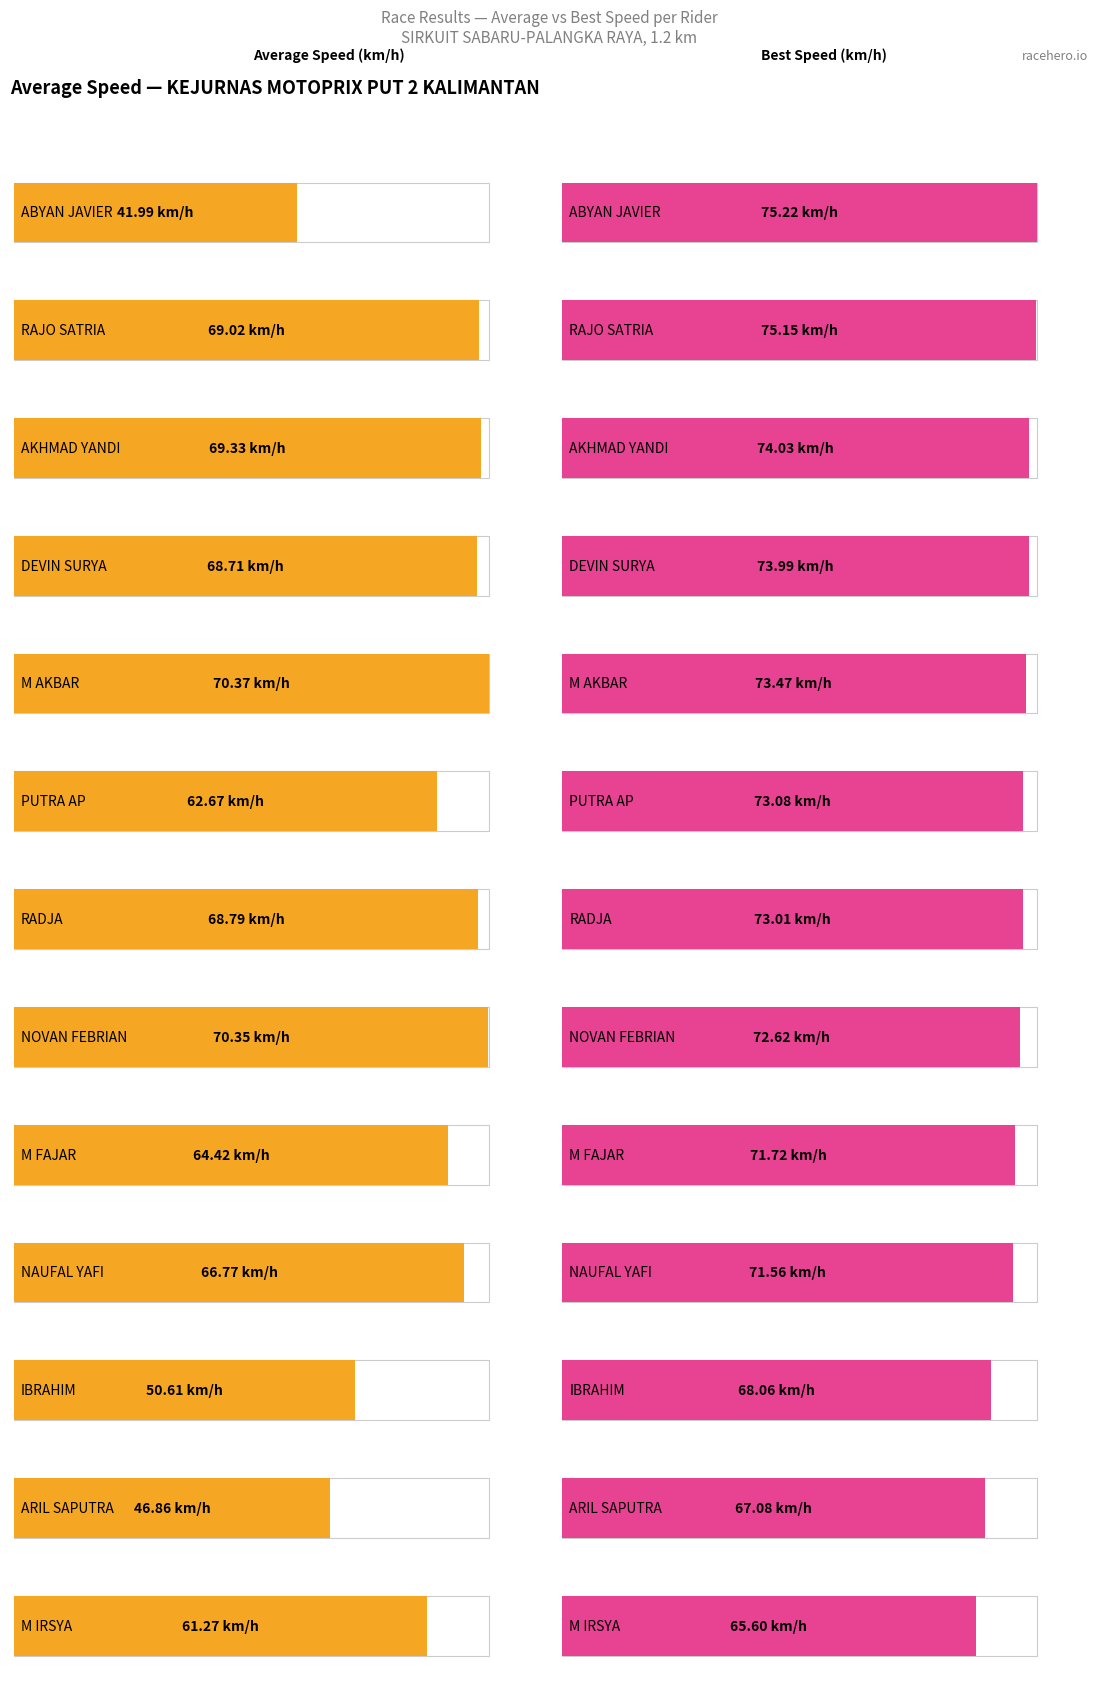

Are the bars grouped side by side (vs. stacked)?

Yes